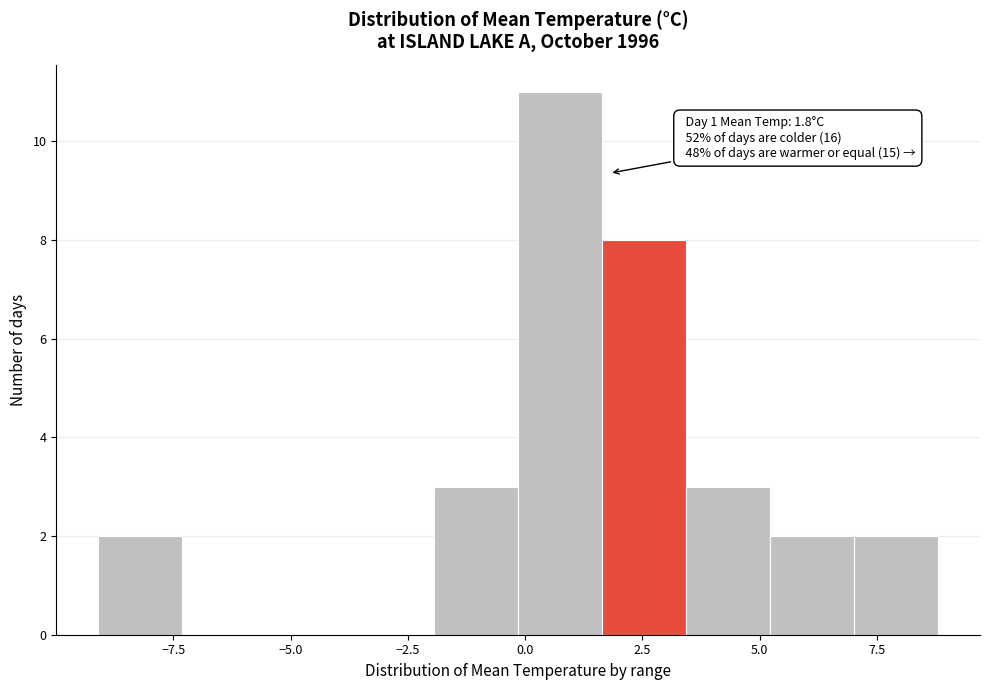

Read against the x-axis, roughly where is the centre of the tallest bar?

0.5